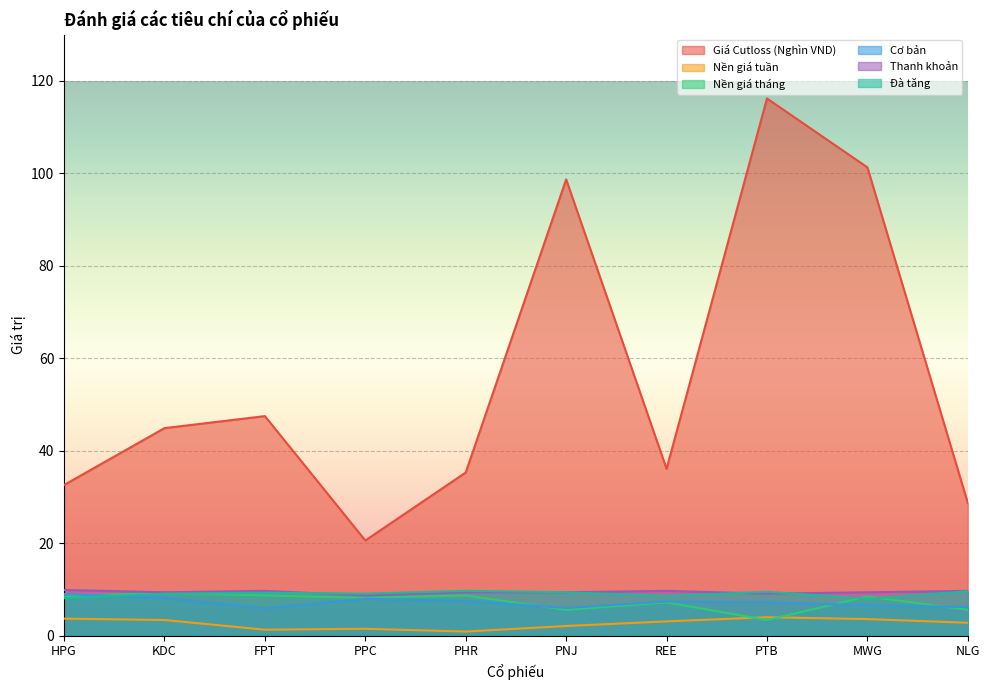

True or false: Nền giá tháng and Giá Cutloss (Nghìn VND) cross at least once.

False